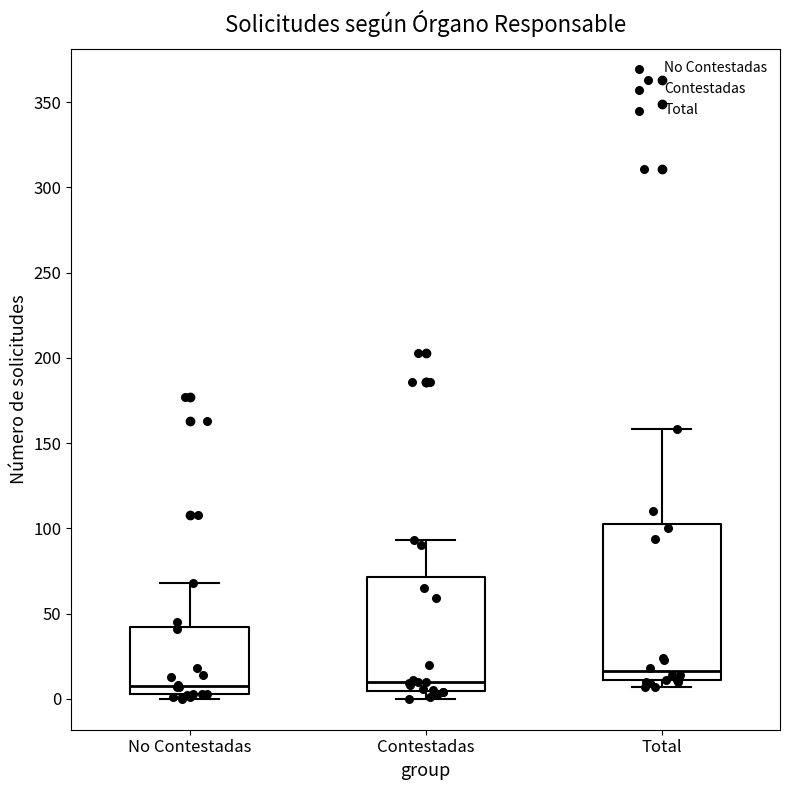

Reading left to right, read every box against the y-axis: the position of its median line, the range the box covers, and the ends of its whiskers. The values are not printed on the chart, so give them approximately, as read against the axis.

No Contestadas: median 10, box 5 to 40, whiskers 0 to 70
Contestadas: median 10, box 5 to 70, whiskers 0 to 95
Total: median 15, box 10 to 105, whiskers 5 to 160